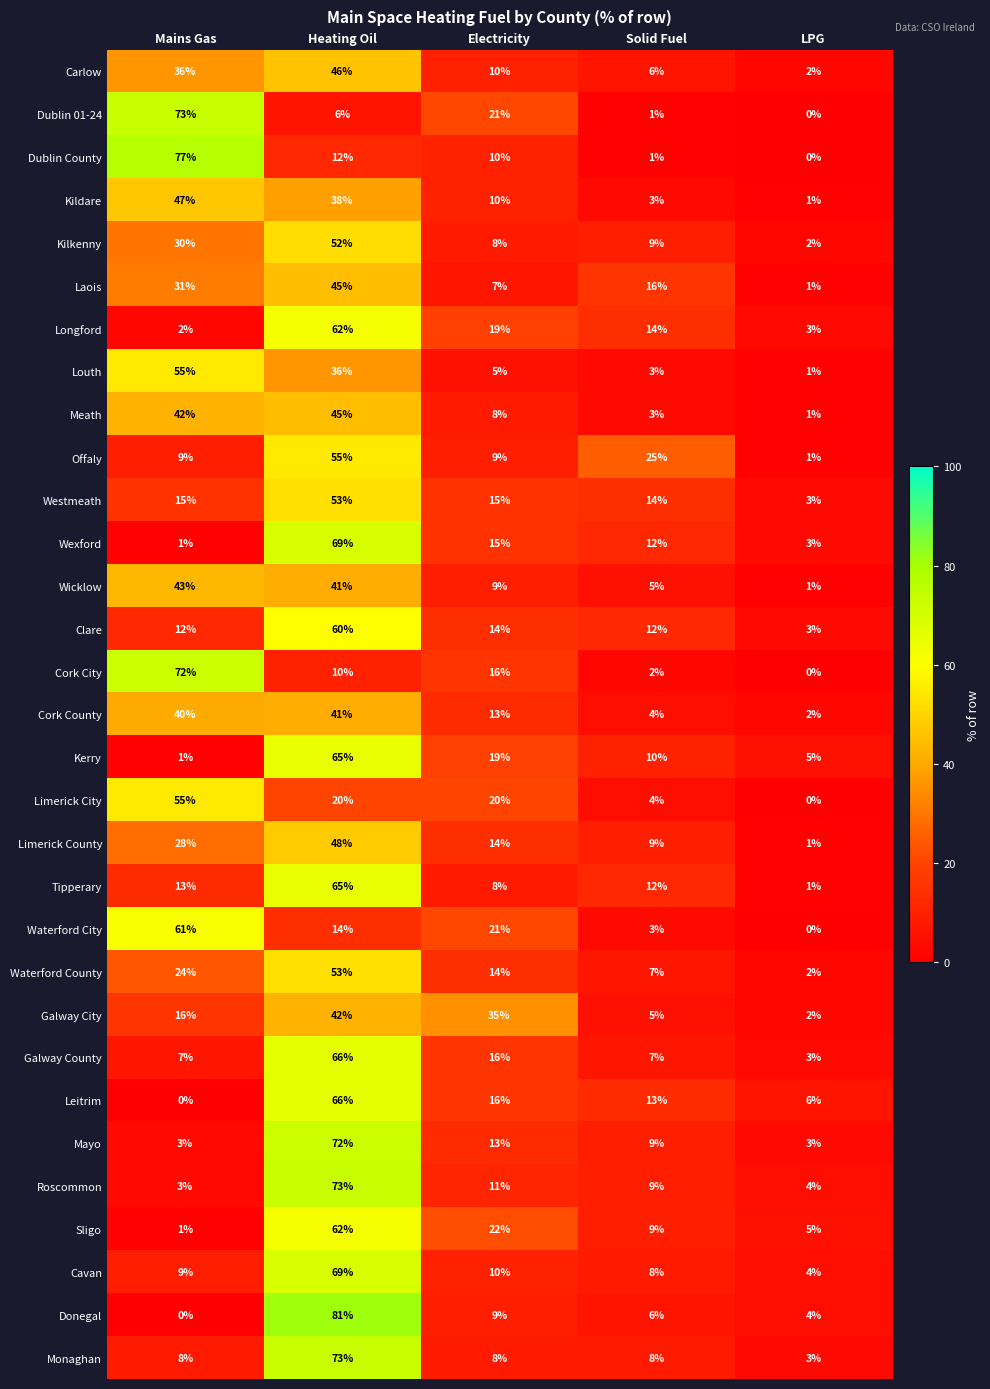

Which series has the widest spread of values?

Donegal